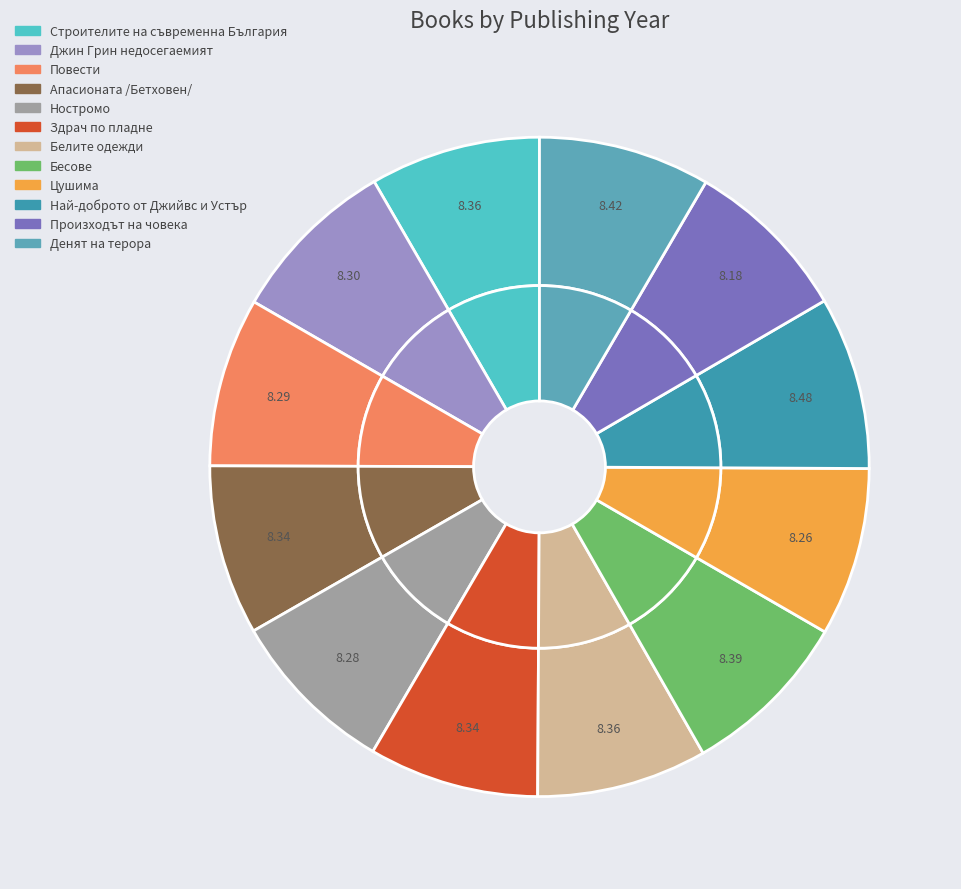

Is it true that Апасионата /Бетховен/ is 15% of the pie?

False